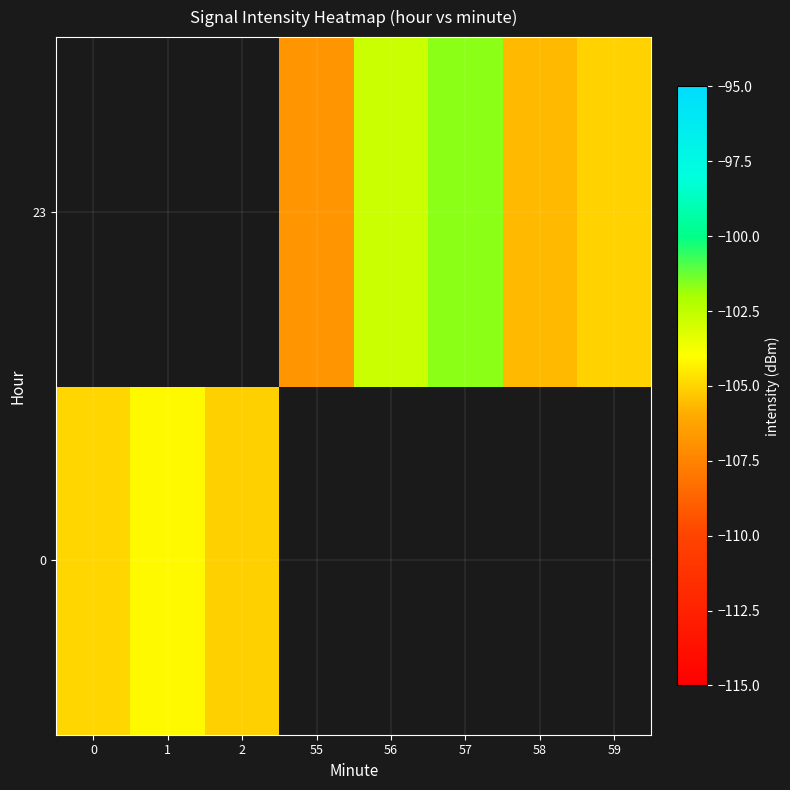

How many categories are shown in the chart?

8